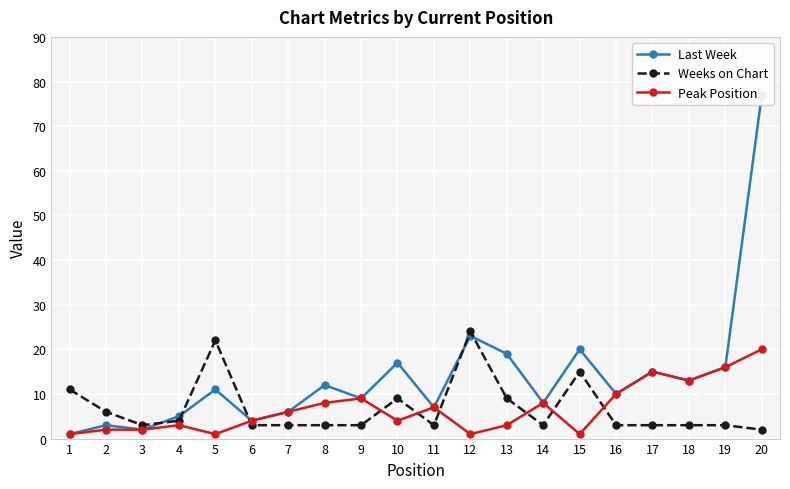

At which label does Peak Position first exceed 6?

8